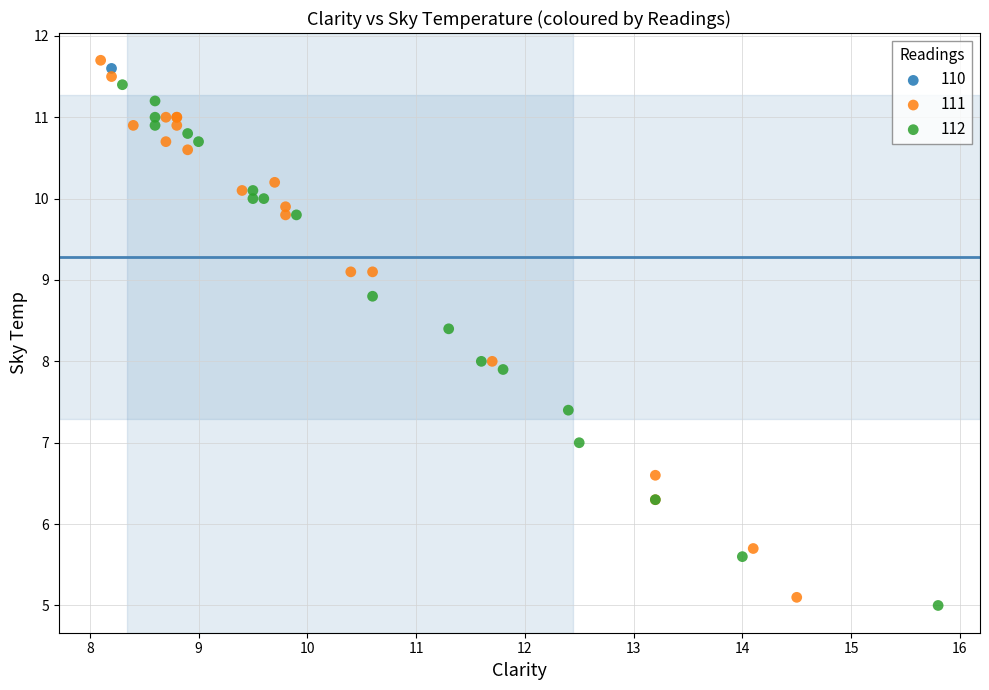

What are all the series names shown in the legend?

110, 111, 112